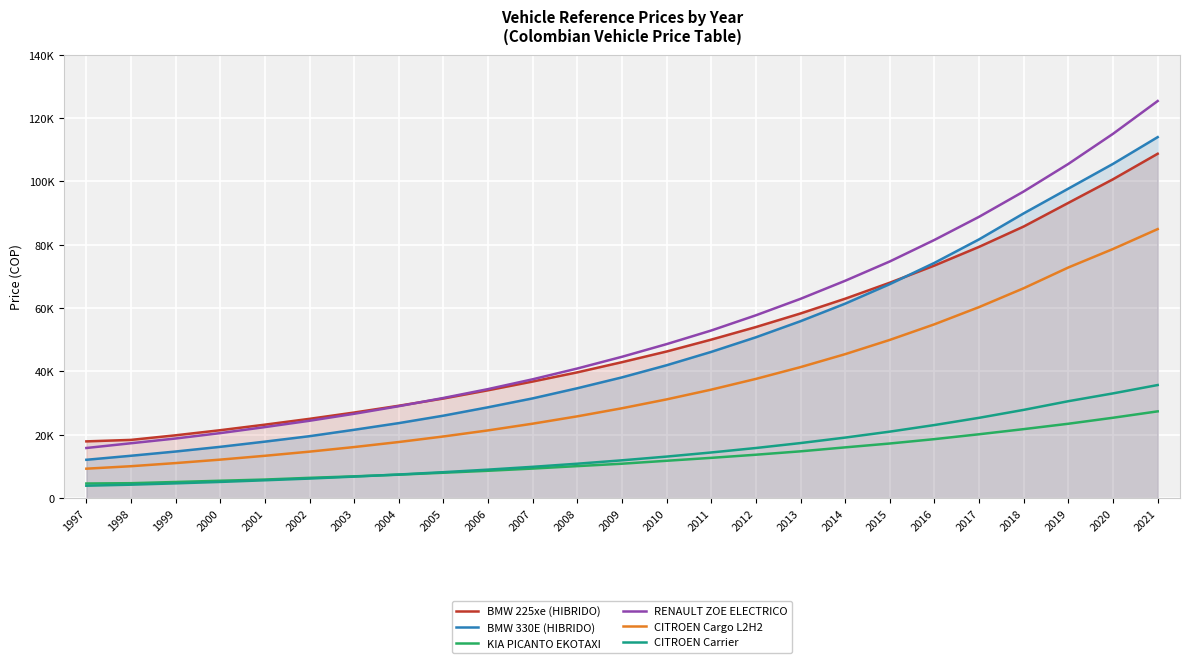

List the series in order of their peak value, lowest first.

KIA PICANTO EKOTAXI, CITROEN Carrier, CITROEN Cargo L2H2, BMW 225xe (HIBRIDO), BMW 330E (HIBRIDO), RENAULT ZOE ELECTRICO